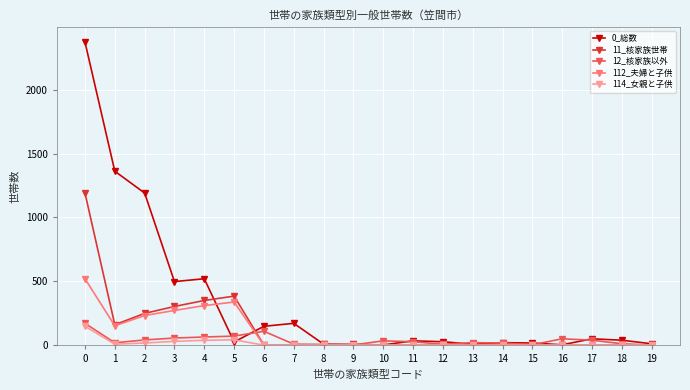

What is the greatest value displayed?

2373